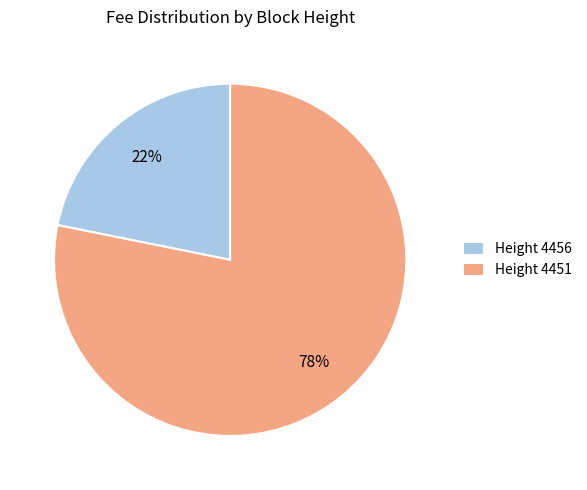

To the nearest percent, what portion does Height 4451 represent?

78%